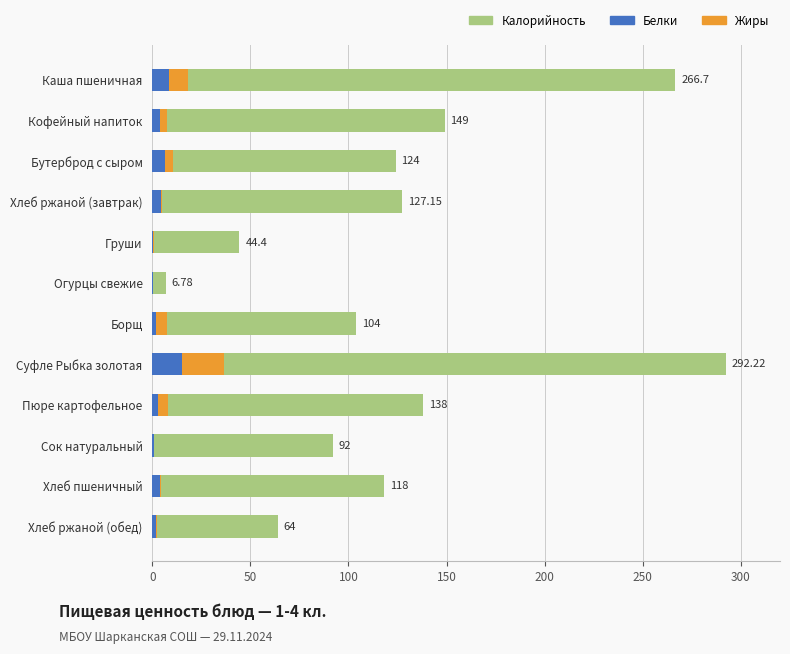

What is the spread (max minus min) of values at Хлеб ржаной (завтрак)?

126.5